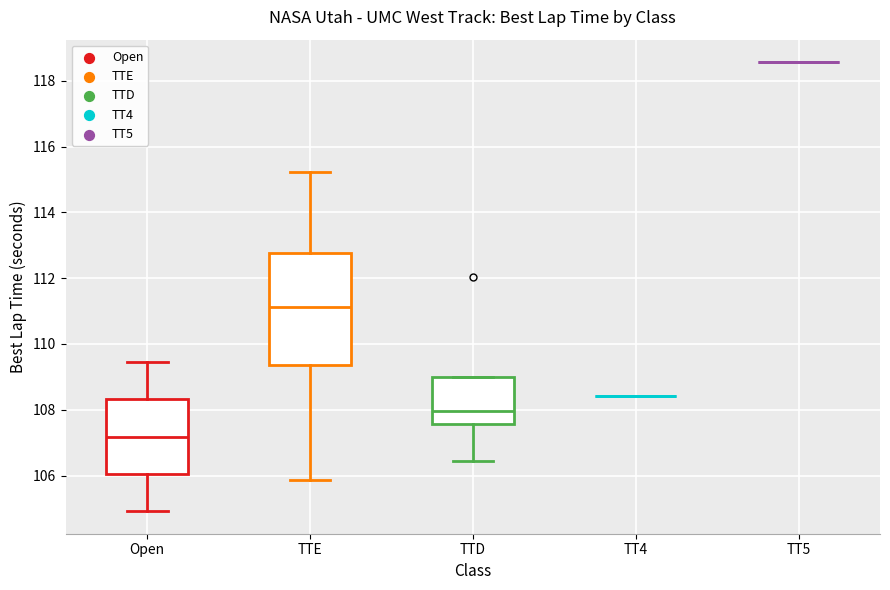

Comparing the boxes themselves (not the whiskers), which one is the tallest?

TTE